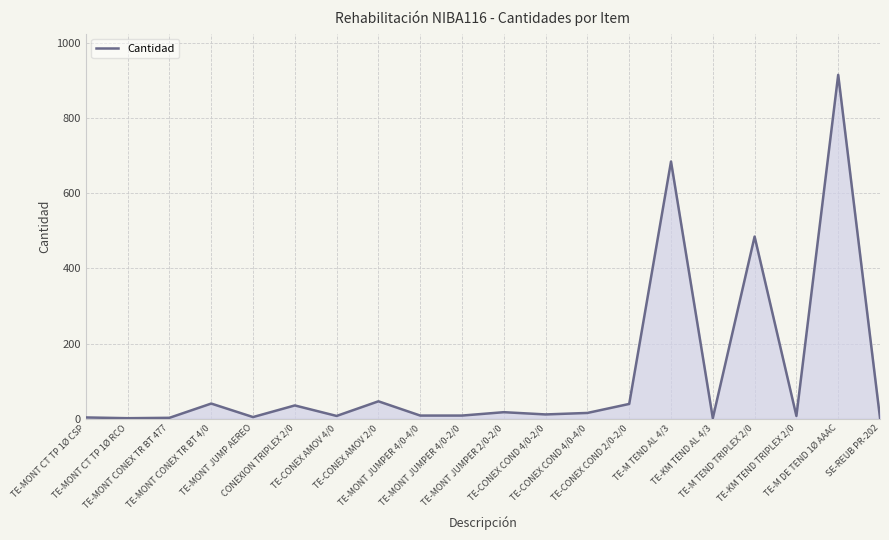

What is the sum of the values at TE-MONT CT TP 1Ø RCO and TE-CONEX AMOV 2/0?

47